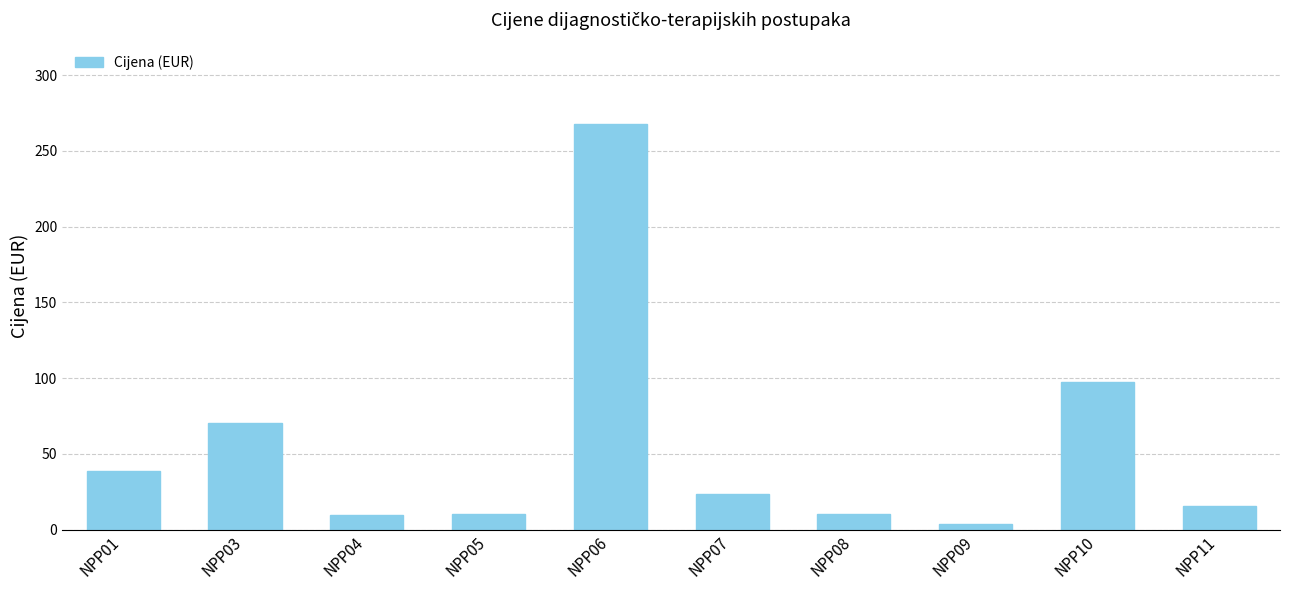

Between NPP06 and NPP11, which is larger?

NPP06